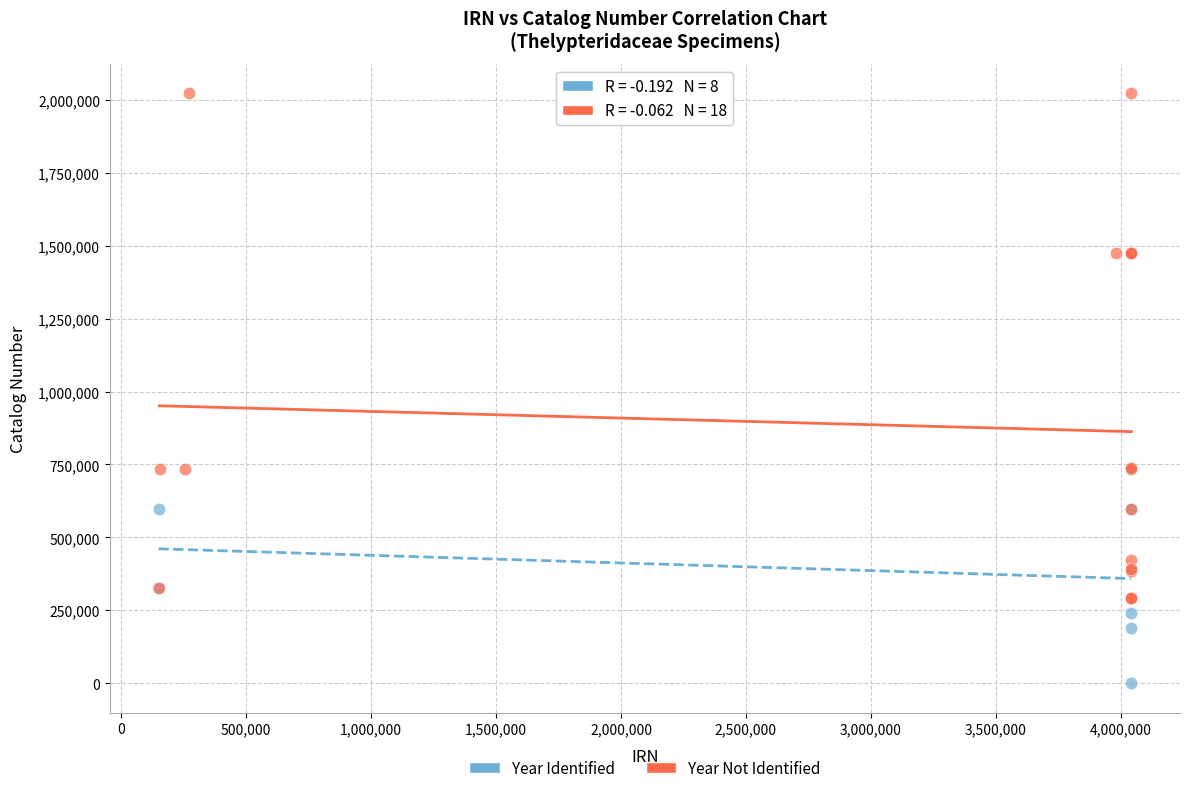

Which series reaches the minimum Y coordinate?

Year Identified